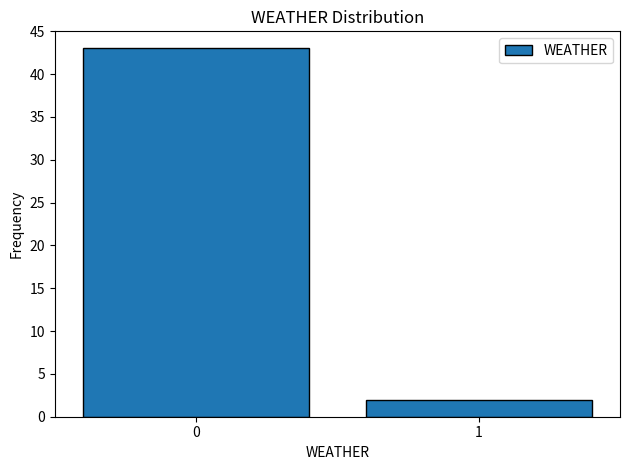

Reading left to right, list all the values displayed in this chart.

0=43	1=2